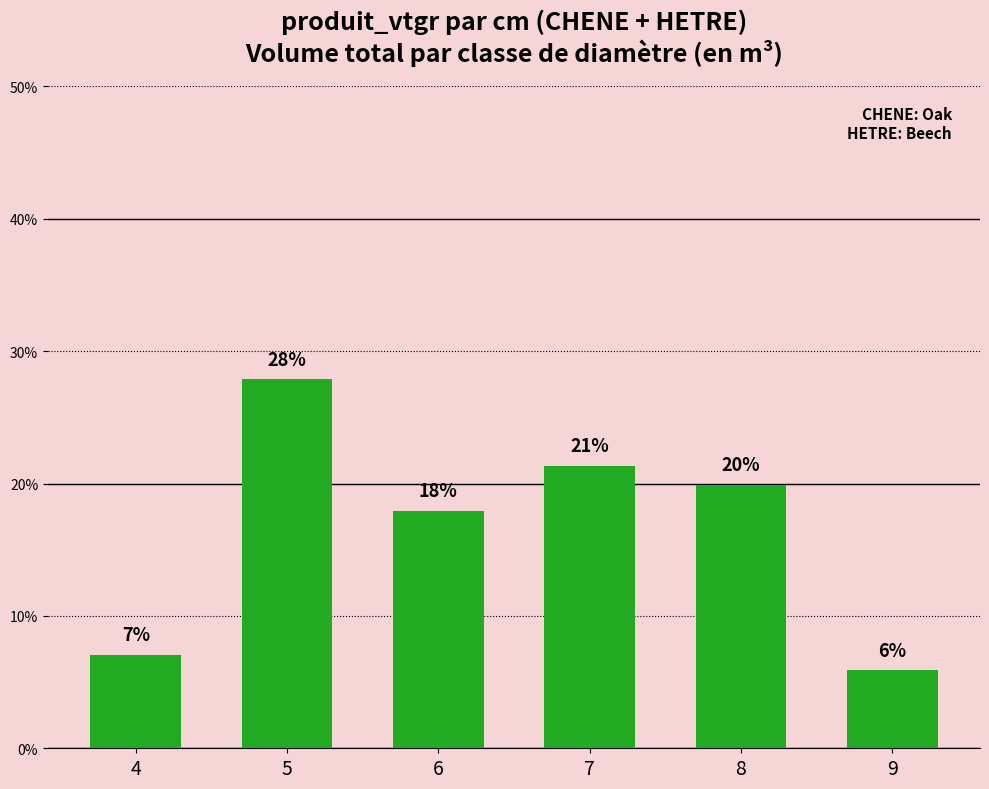

Which label corresponds to the largest value in the chart?

5